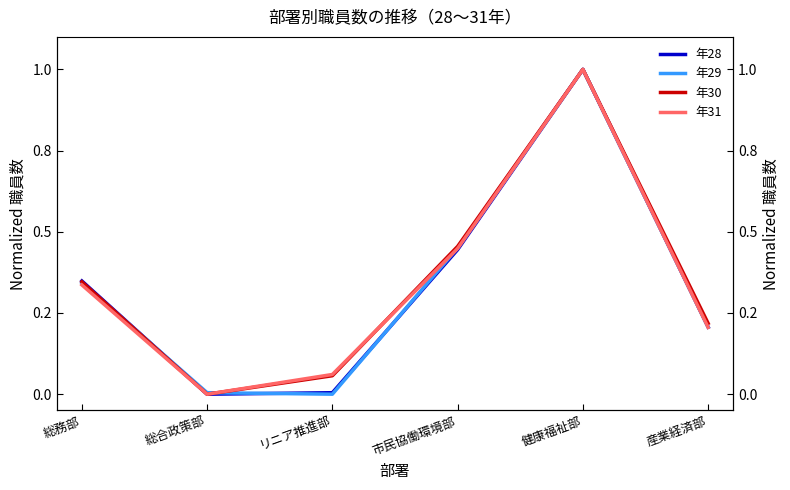

What is the approximate value of 年29 at 産業経済部?

0.2